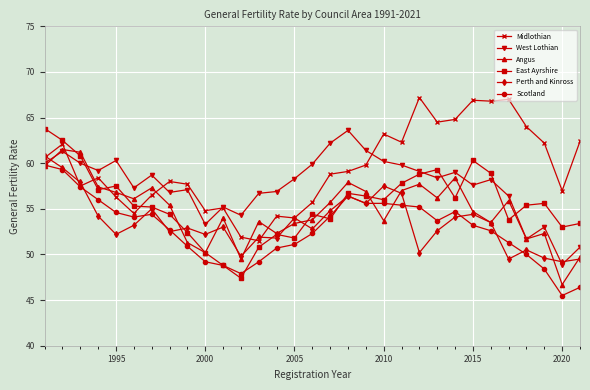

After their last crossing, which series has the higher values: Angus or Midlothian?

Midlothian